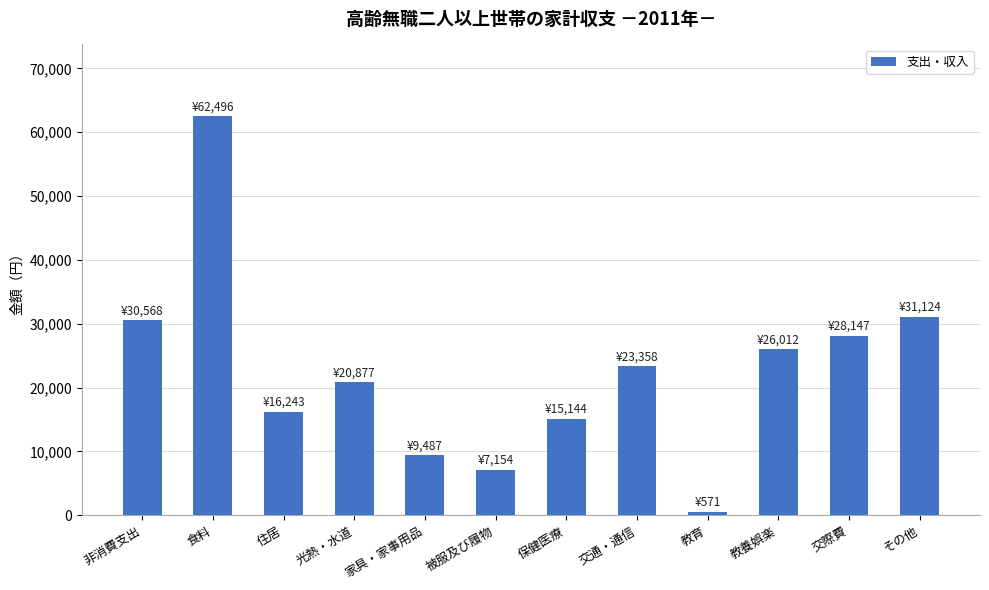

How many values are below 23358?

6